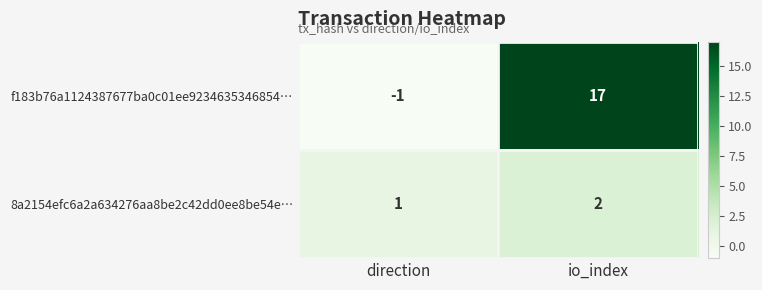

At which category does the chart reach its minimum across all series?

direction